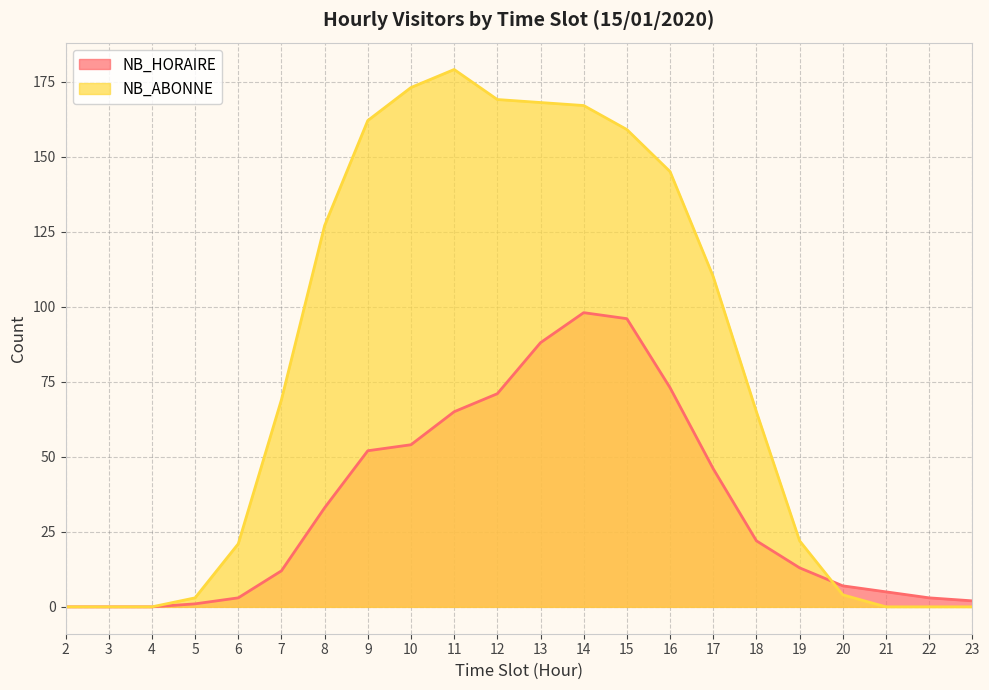

How many values in the NB_ABONNE series exceed 69?

10